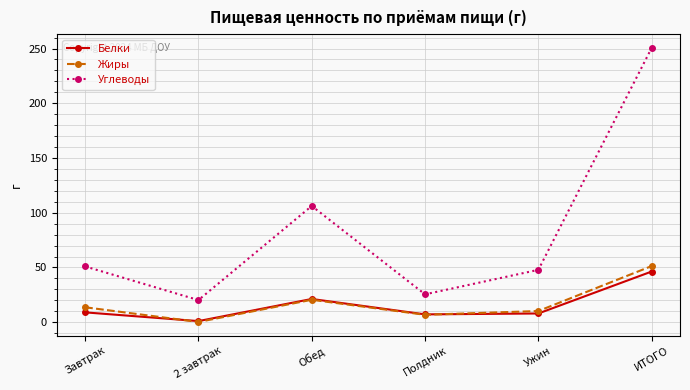

Which label corresponds to the largest value in the chart?

ИТОГО